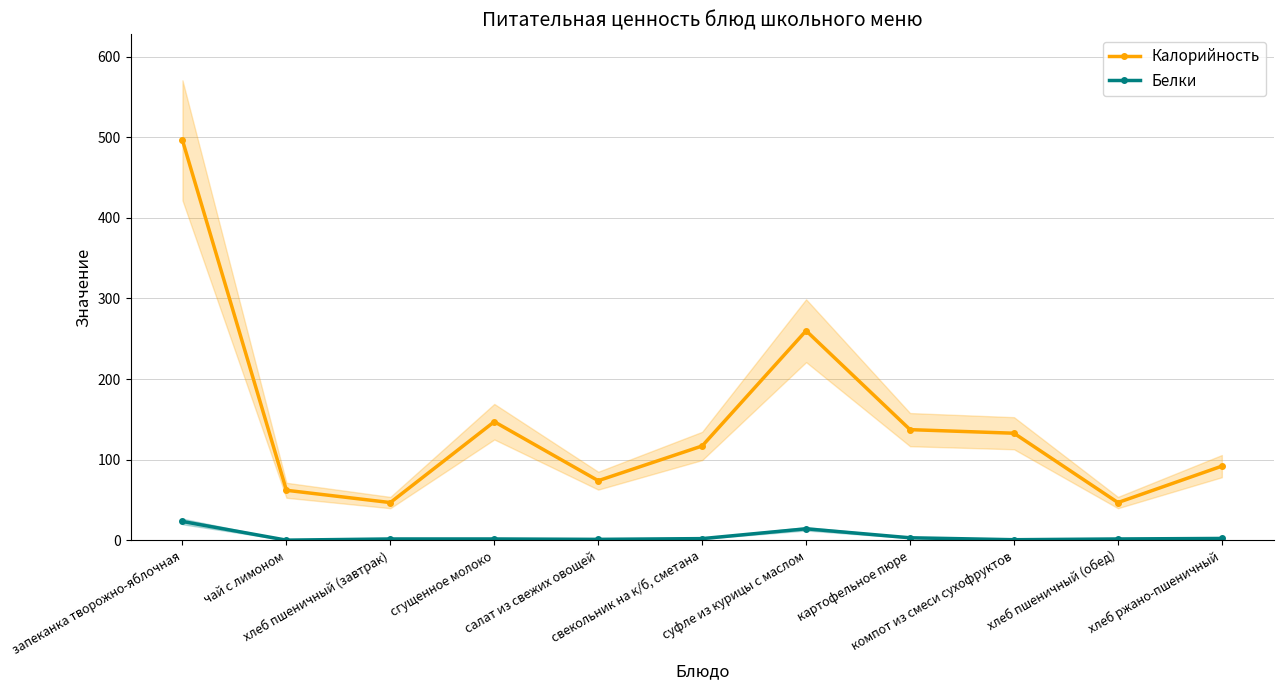

What is the difference between the Калорийность values at компот из смеси сухофруктов and хлеб пшеничный (завтрак)?

86.0